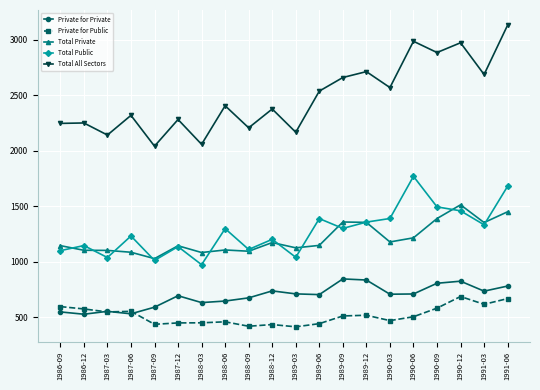

What is the total value across all series at 1989-03?

5459.5